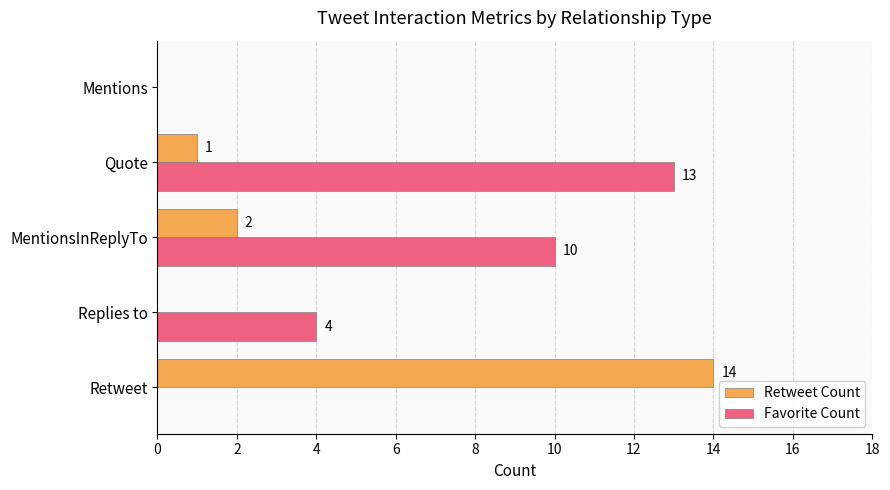

True or false: Favorite Count has a value of 1 at Replies to.

False